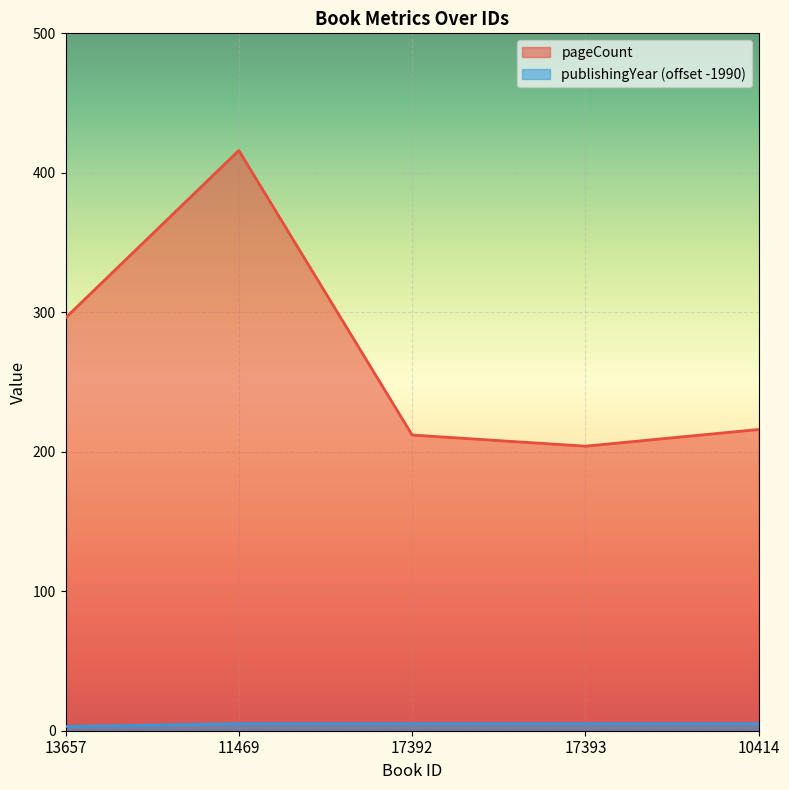

Read the pageCount value at 10414, to the nearest 50.

200